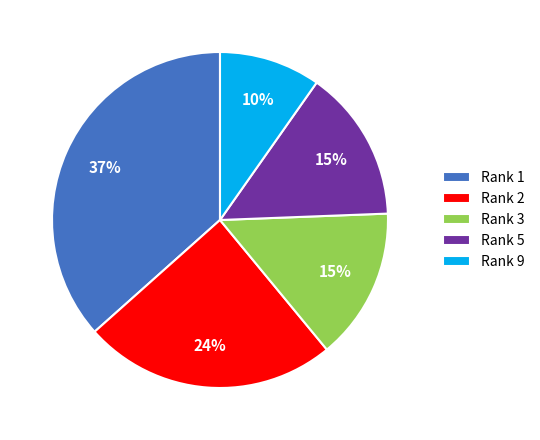

What is the smallest slice in the pie chart?

Rank 9